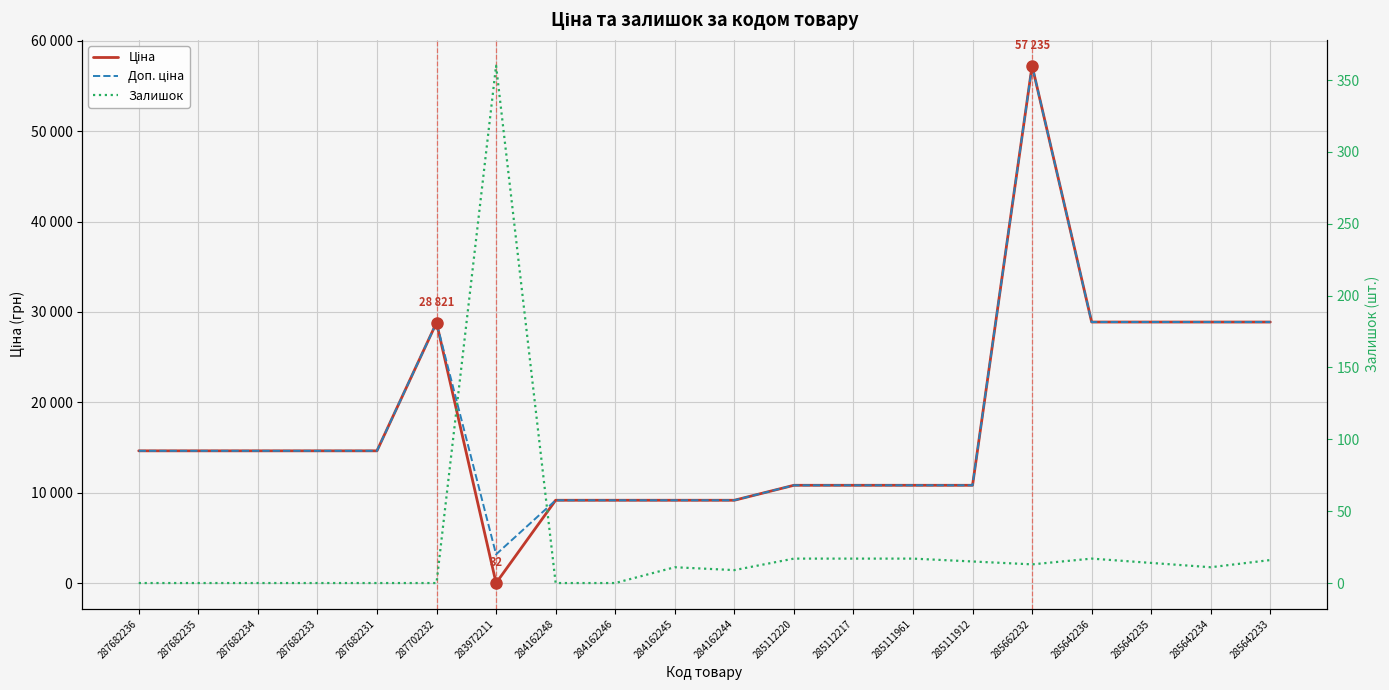

Rank the categories by Доп. ціна value from lowest to highest.

283972211, 284162248, 284162246, 284162245, 284162244, 285112220, 285112217, 285111961, 285111912, 287682236, 287682235, 287682234, 287682233, 287682231, 287702232, 285642236, 285642235, 285642234, 285642233, 285662232